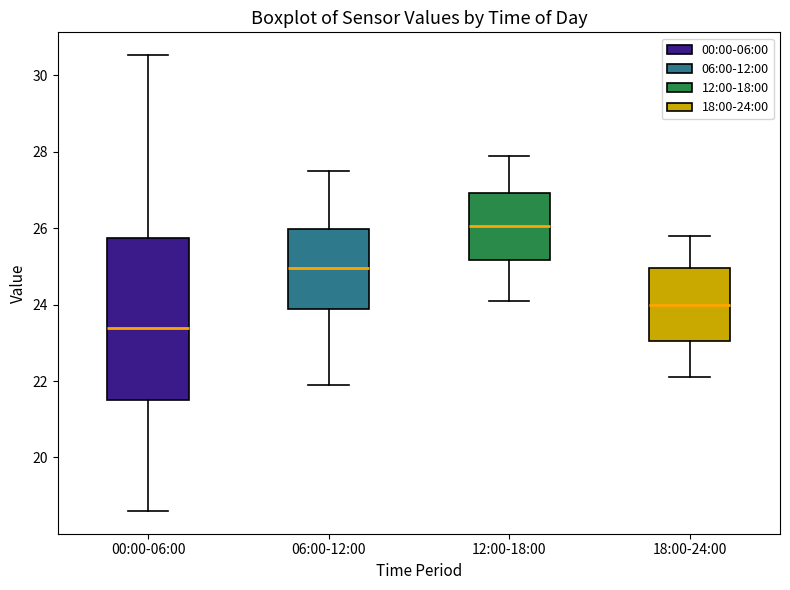

Where is the upper edge of the box for 00:00-06:00 on the y-axis? The values are not printed on the chart, so give them approximately, as read against the axis.

25.8